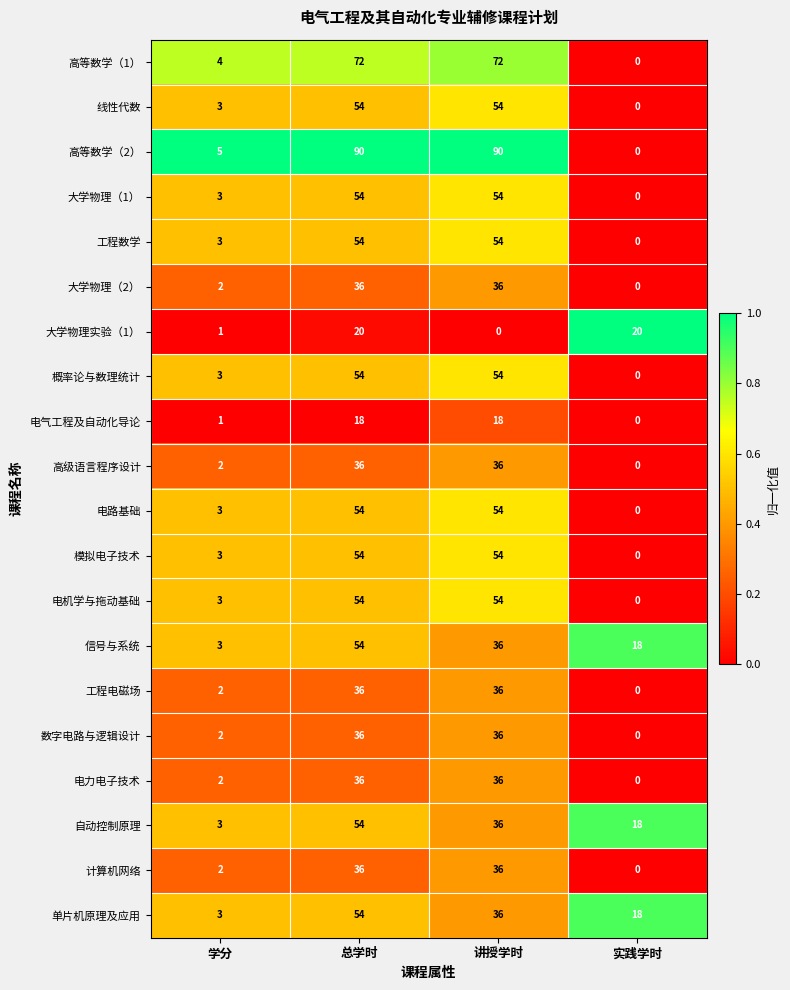

The 数字电路与逻辑设计 series shows 63 at 总学时. True or false?

False